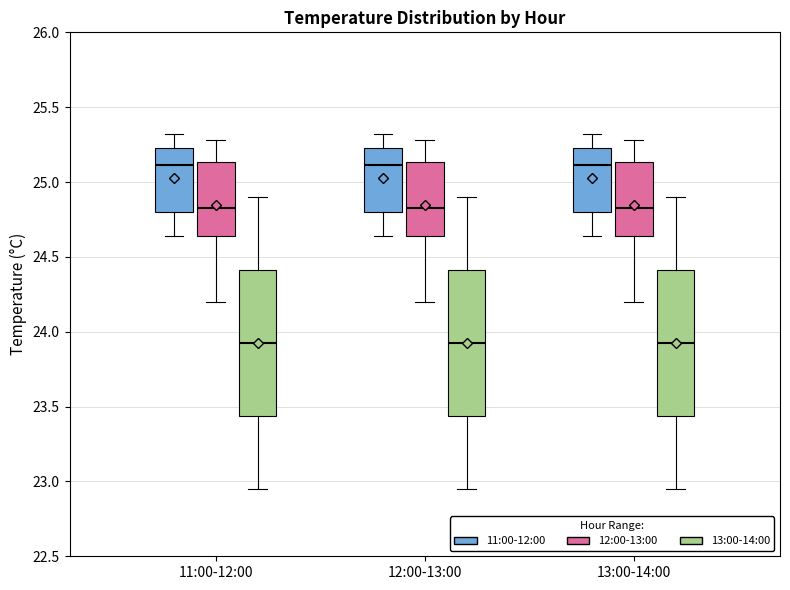

Where is the lower edge of the box for 12:00-13:00 (12:00-13:00) on the y-axis? The values are not printed on the chart, so give them approximately, as read against the axis.

24.65